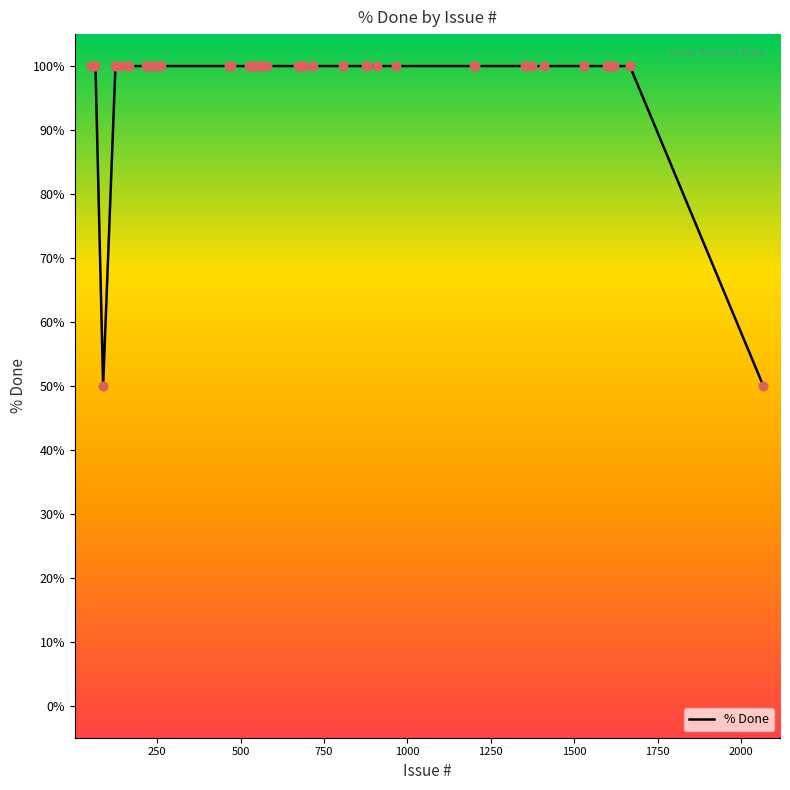

What is the difference between the maximum and minimum values?

50